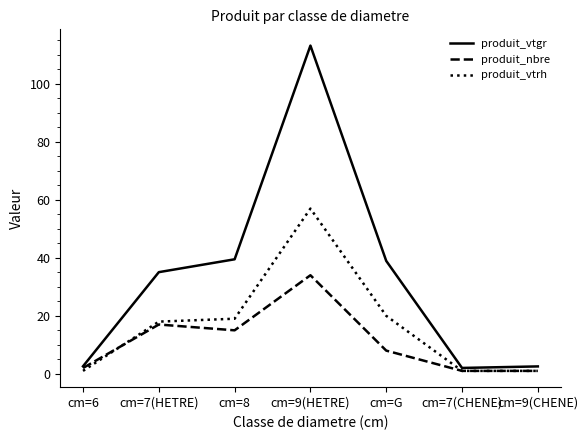

What is the sum of the produit_nbre values at cm=6 and cm=9(CHENE)?

3.0